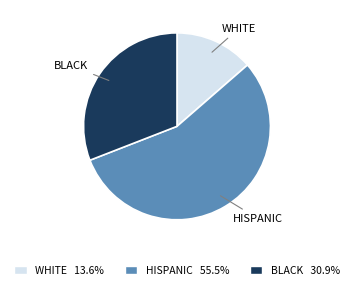

Combined, do HISPANIC and WHITE account for over 50%?

Yes